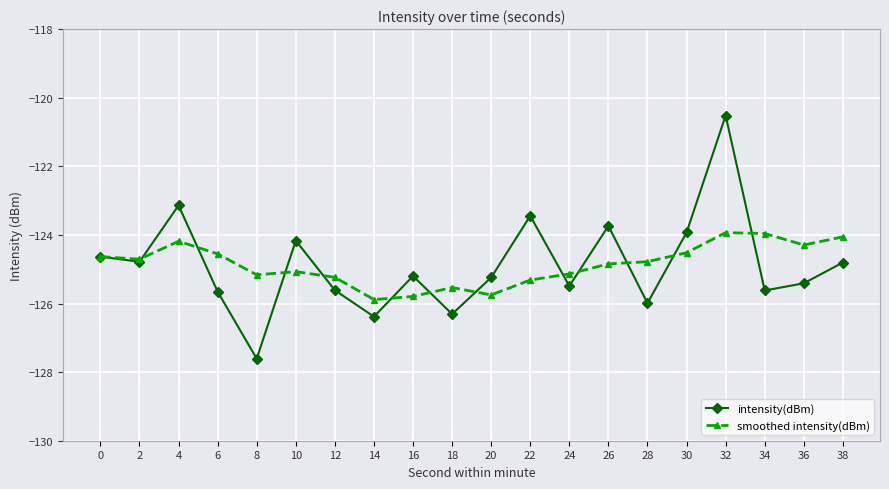

At which category does the chart reach its peak across all series?

32